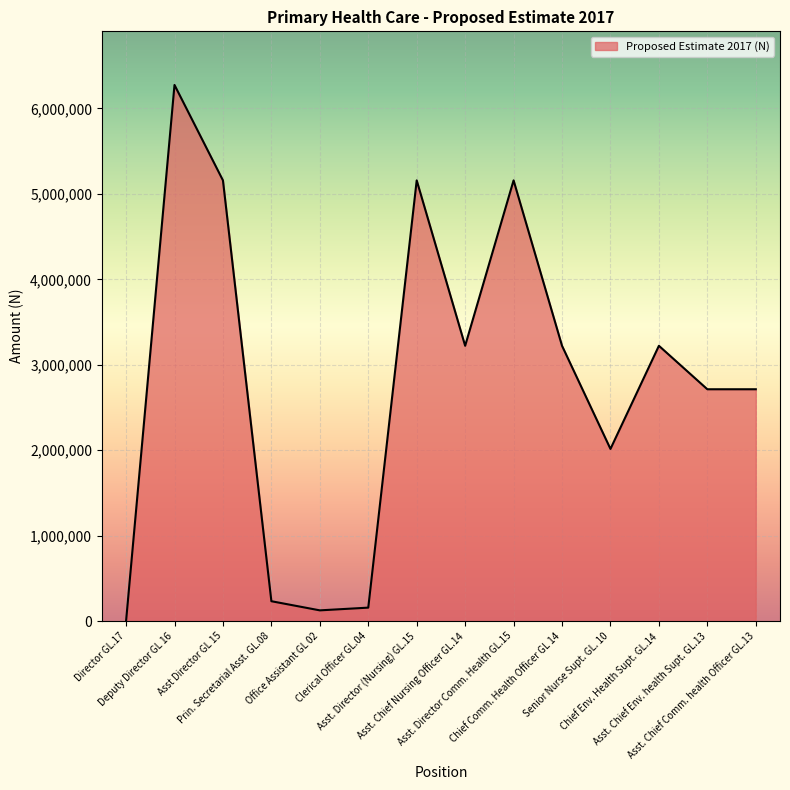

What value does the data have at Prin. Secretarial Asst. GL.08?

233207